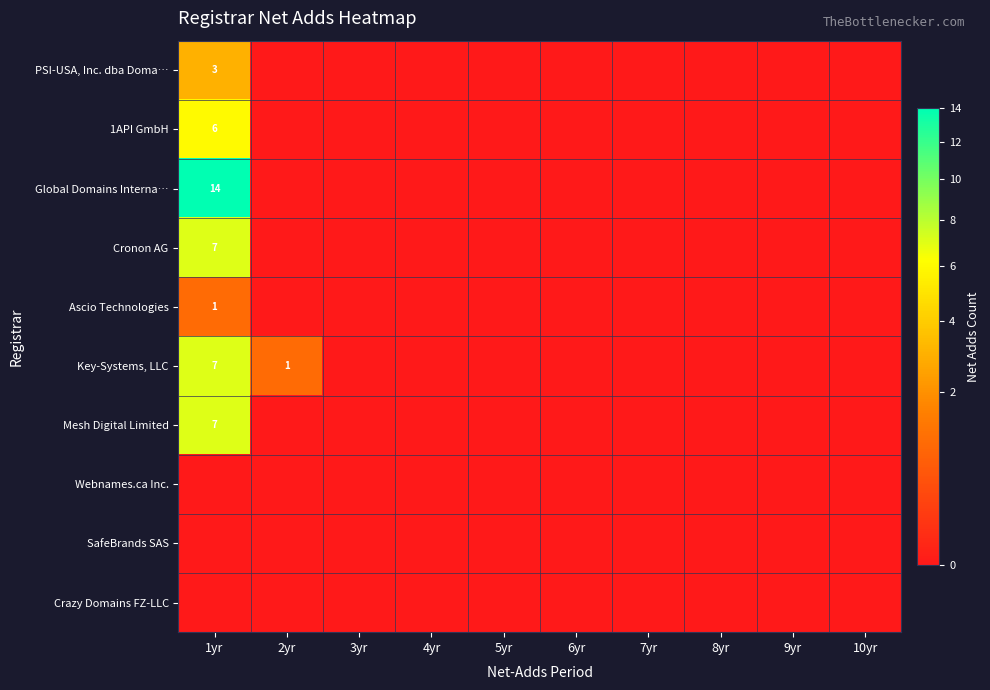

List the series in order of their peak value, highest first.

Global Domains Interna…, Cronon AG, Key-Systems, LLC, Mesh Digital Limited, 1API GmbH, PSI-USA, Inc. dba Doma…, Ascio Technologies, Webnames.ca Inc., SafeBrands SAS, Crazy Domains FZ-LLC